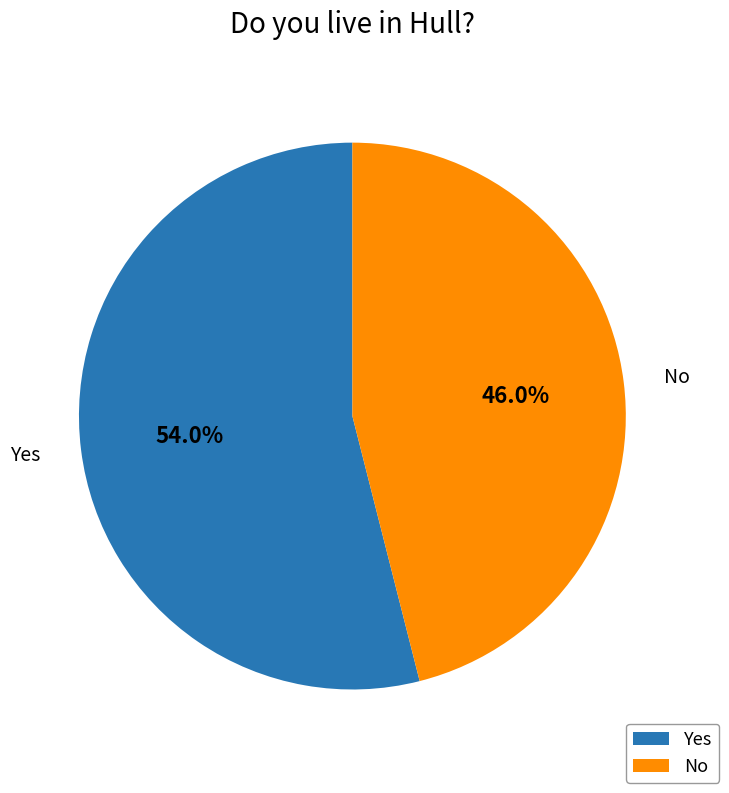

What percentage is the No slice, to the nearest percent?

46%